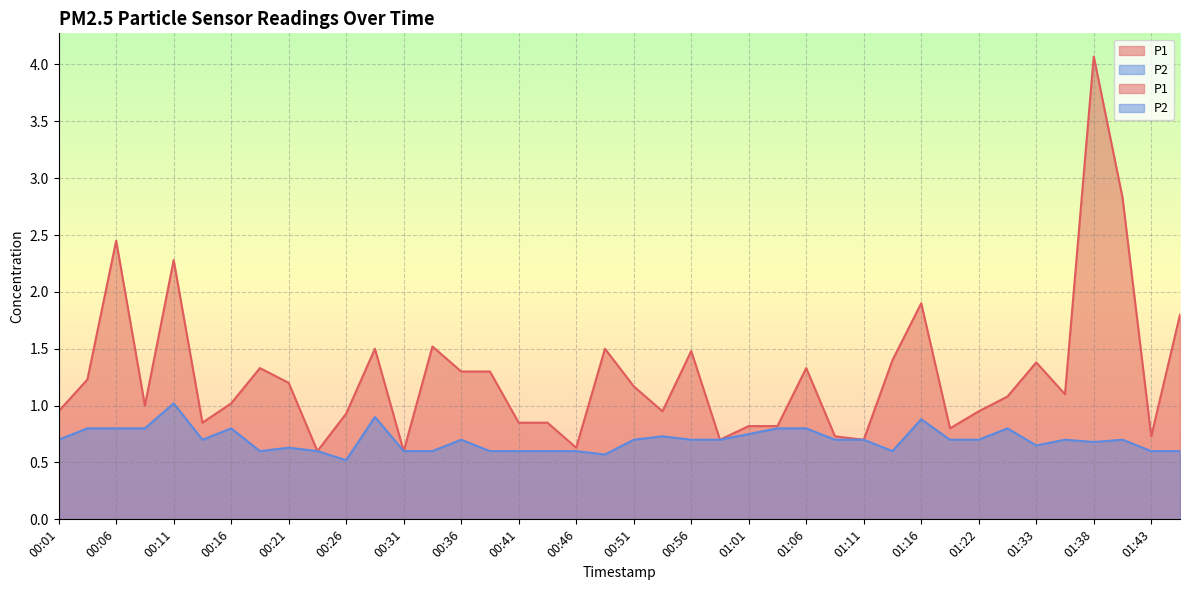

What is the total value across all series at 00:24?

1.2